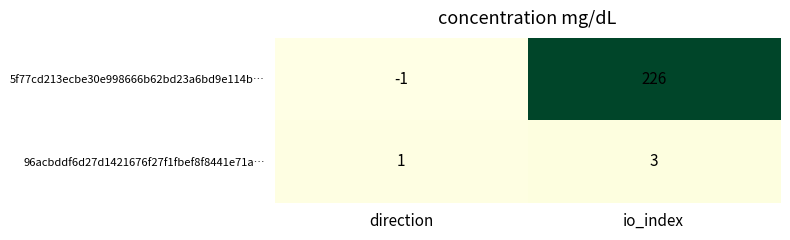

Which category has the highest value in the 96acbddf6d27d1421676f27f1fbef8f8441e71a… series?

io_index